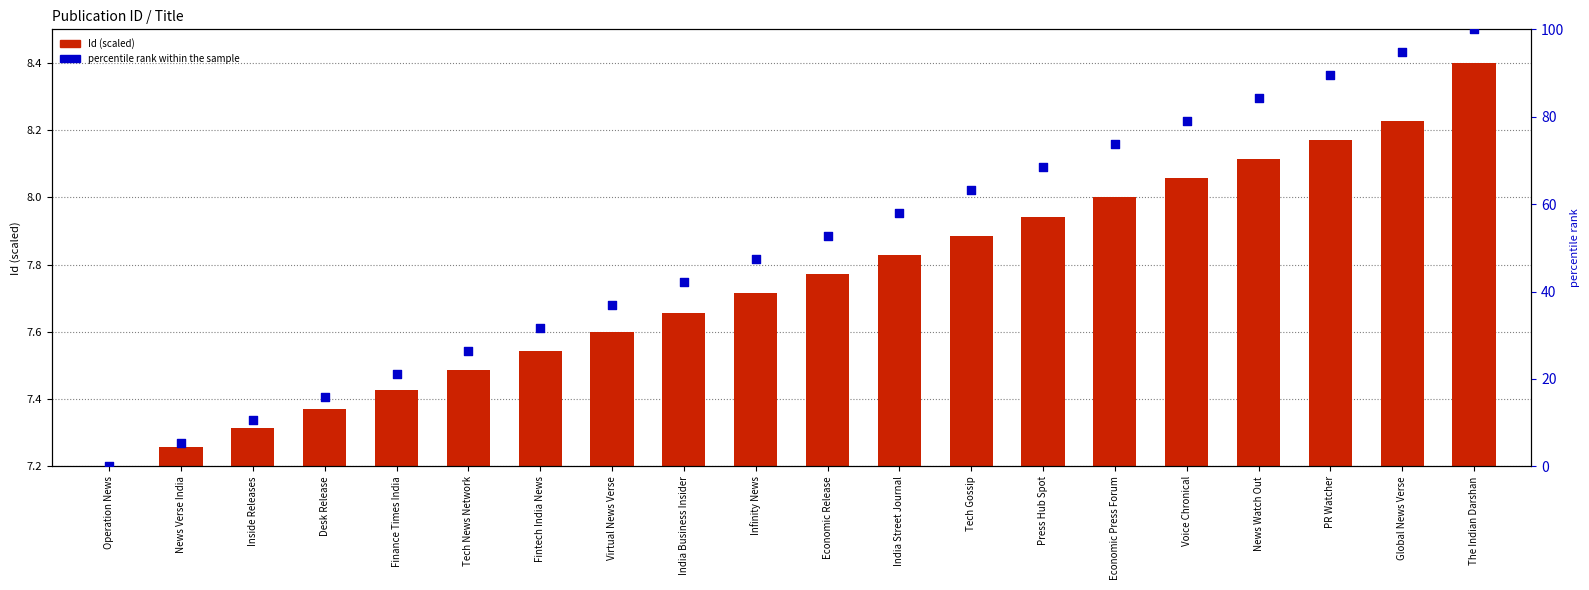

What are all the series names shown in the legend?

Id (scaled), percentile rank within the sample